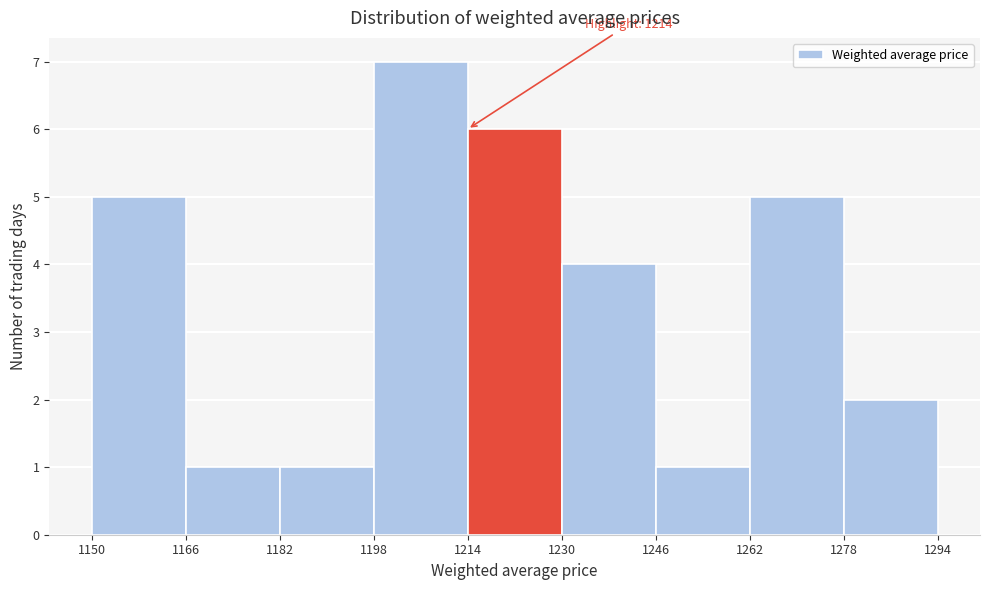

Which range on the x-axis has the tallest bar?

1198 to 1214